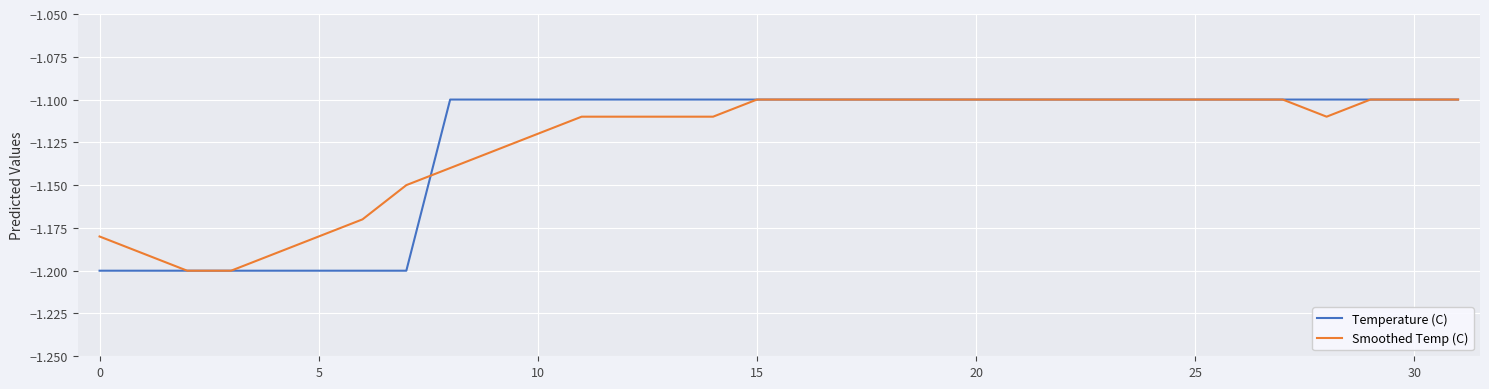

Is it true that Smoothed Temp (C) equals -0.4 at 30?

False